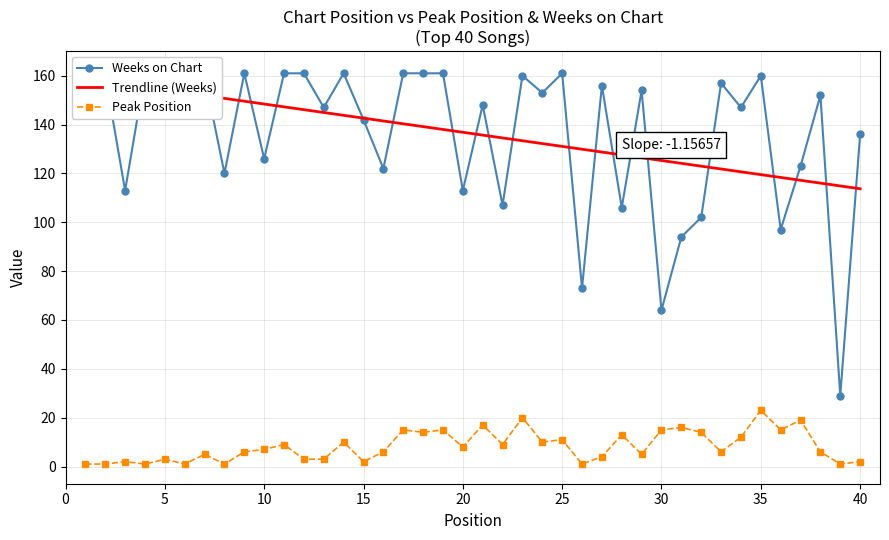

How many lines are shown in the chart?

3